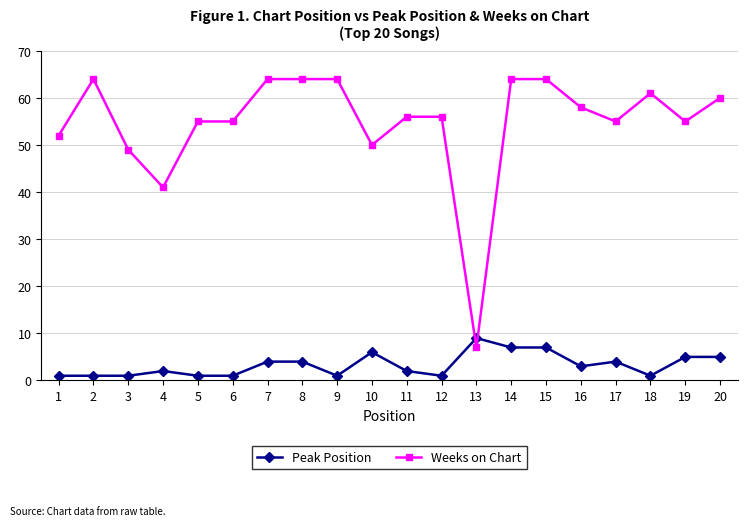

Reading left to right, list all the values displayed in this chart.

Peak Position: 1	1	1	2	1	1	4	4	1	6	2	1	9	7	7	3	4	1	5	5
Weeks on Chart: 52	64	49	41	55	55	64	64	64	50	56	56	7	64	64	58	55	61	55	60